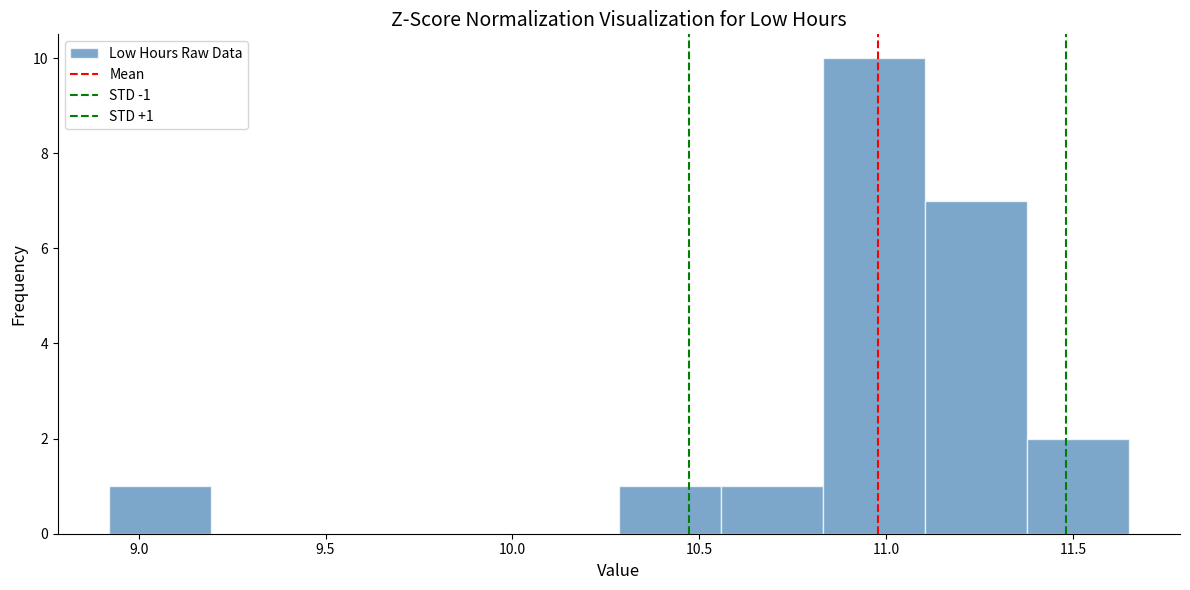

Which range on the x-axis has the tallest bar?

10.85 to 11.10